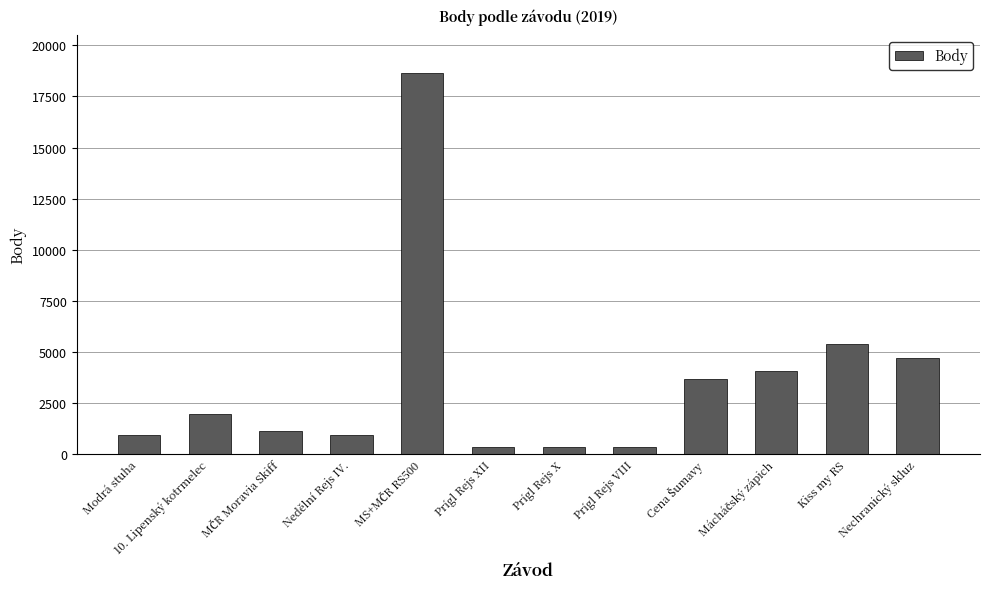

Is it true that the value at Nechranický skluz is 4725?

True